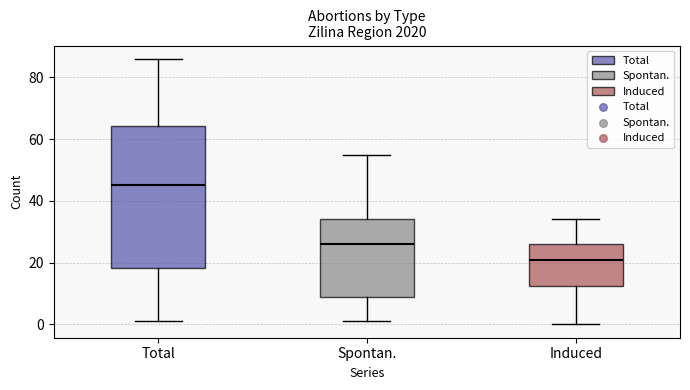

Which box's median line is the lowest?

Induced